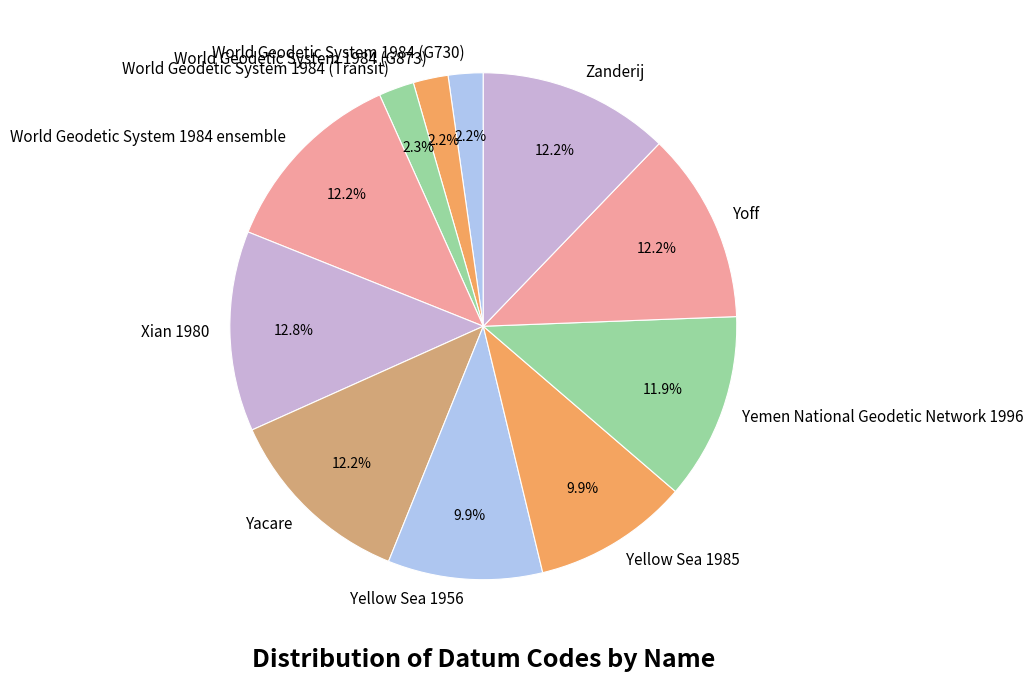

How many segments does this pie chart have?

11